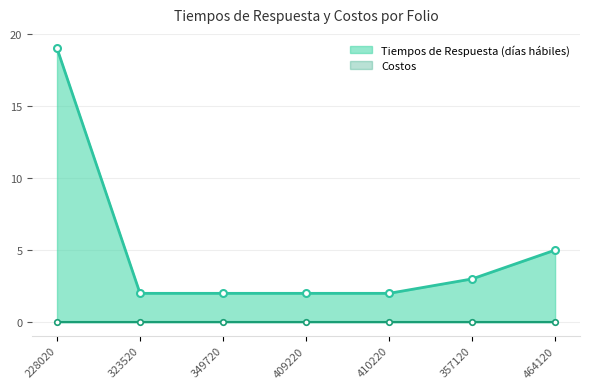

Reading left to right, what are all the values shown in this chart?

19	2	2	2	2	3	5